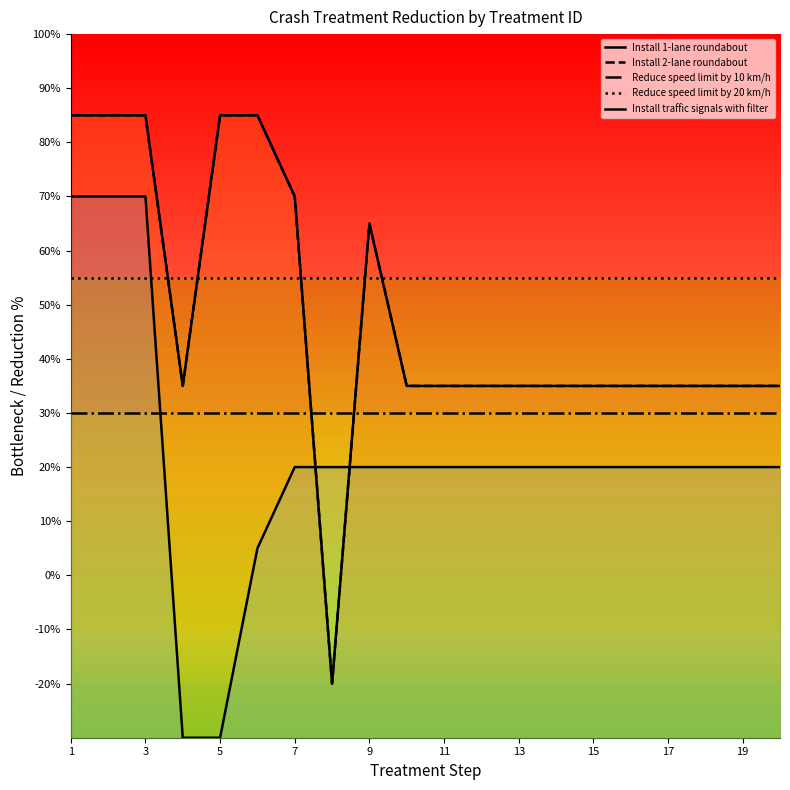

True or false: Install 2-lane roundabout has a value of 14 at 19.

False